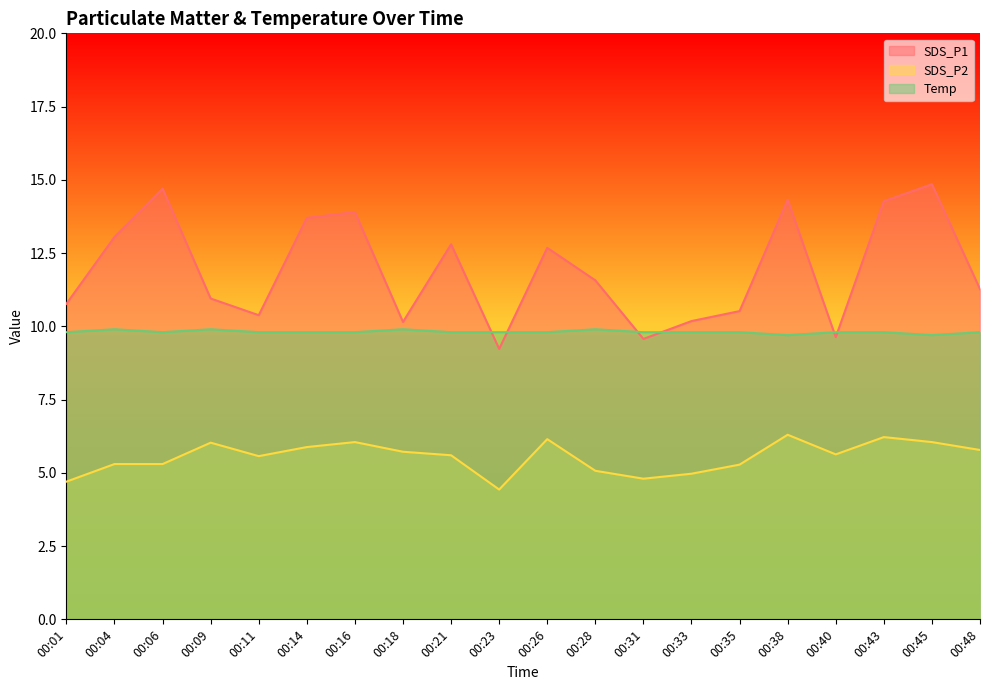

Is it true that SDS_P1 equals 14.3 at 00:38?

True